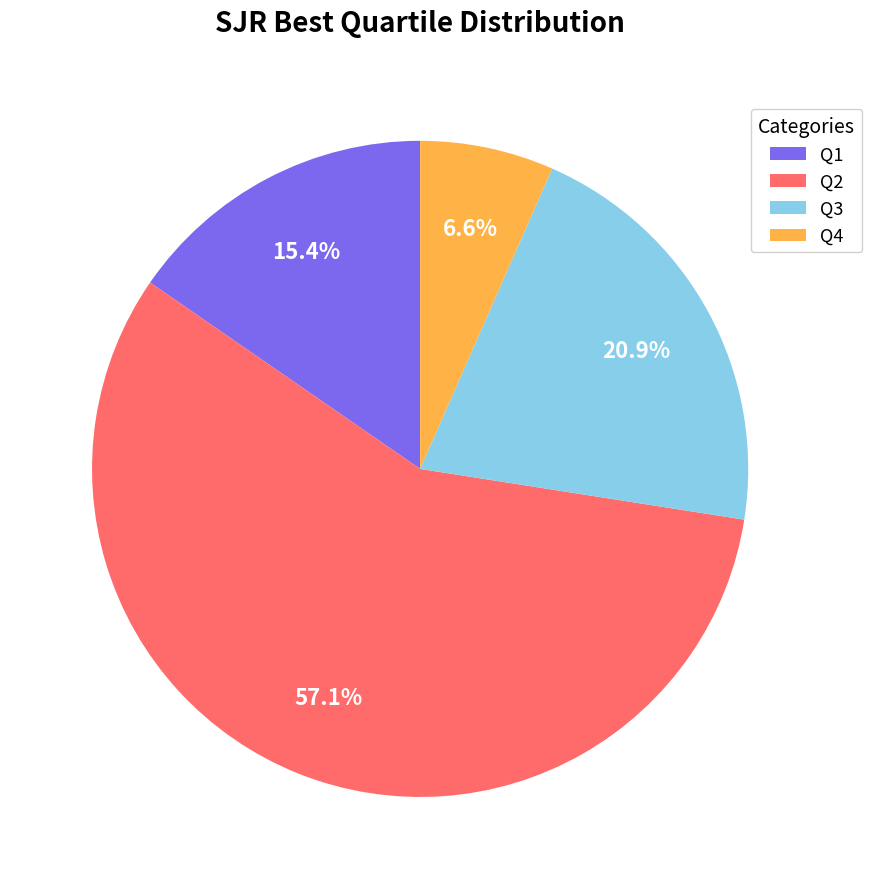

Count the number of slices in the pie.

4